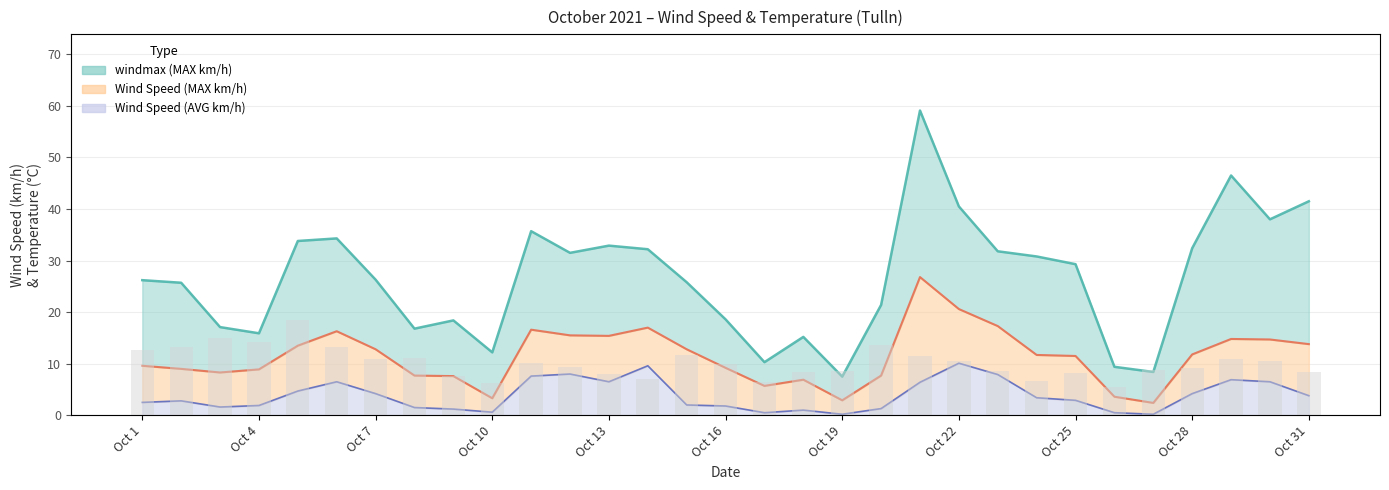

How many distinct data groups are displayed?

3